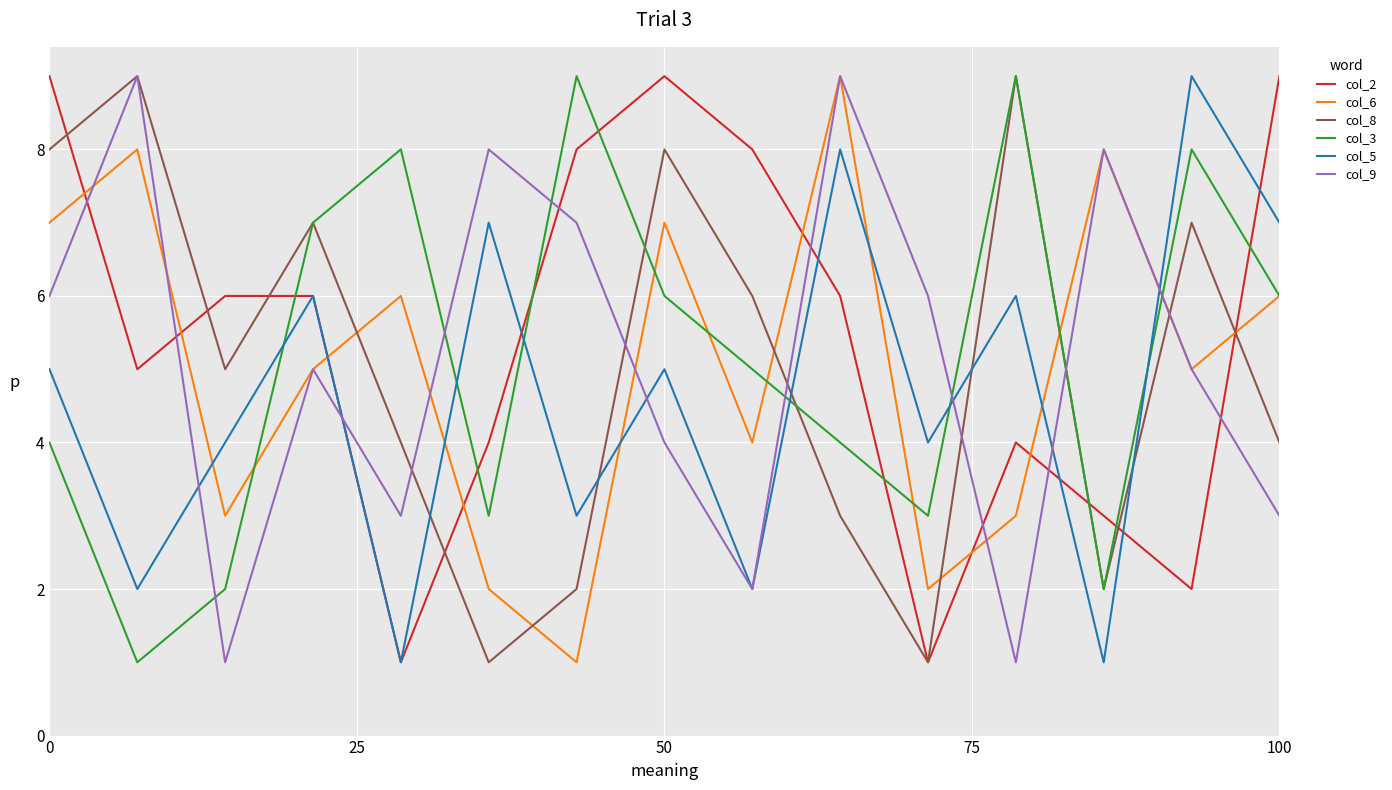

After their last crossing, which series has the higher values: col_6 or col_5?

col_5